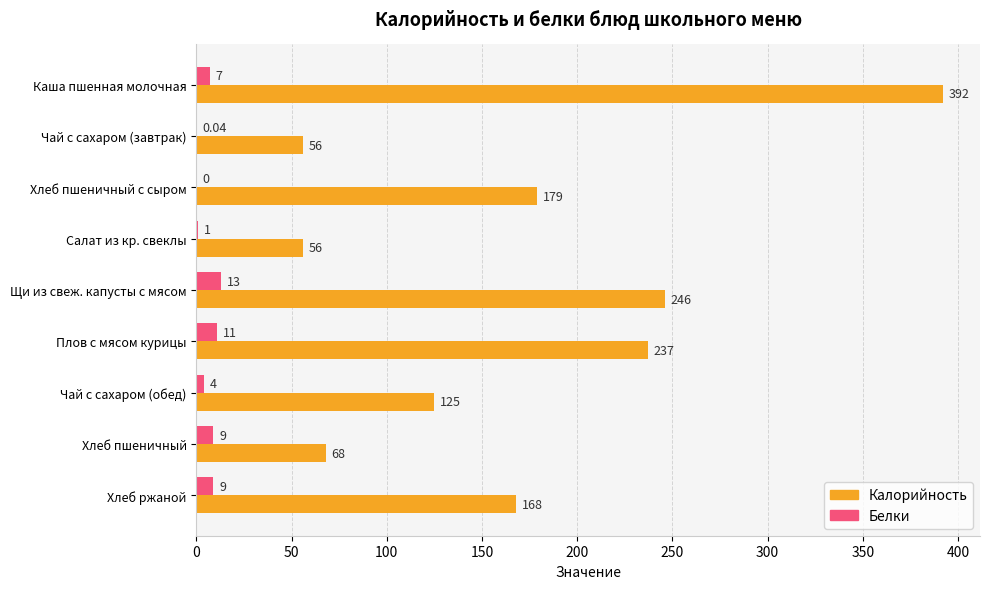

Which series has the largest total across all categories?

Калорийность